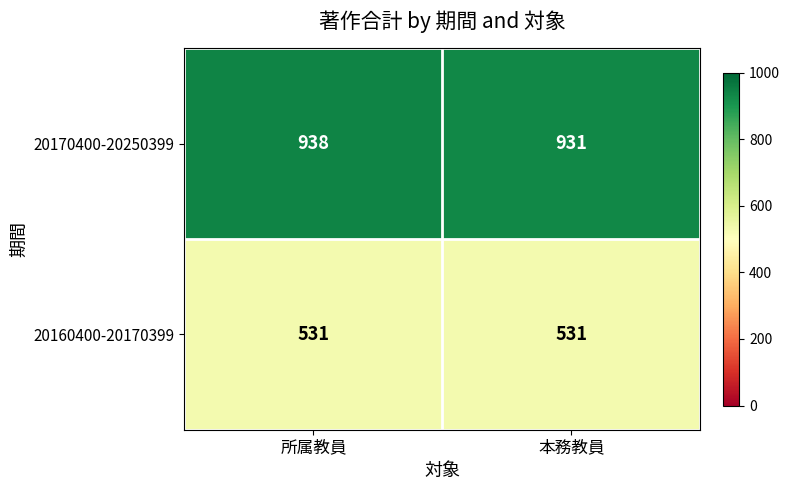

At which label is 20170400-20250399 closest to 934?

本務教員